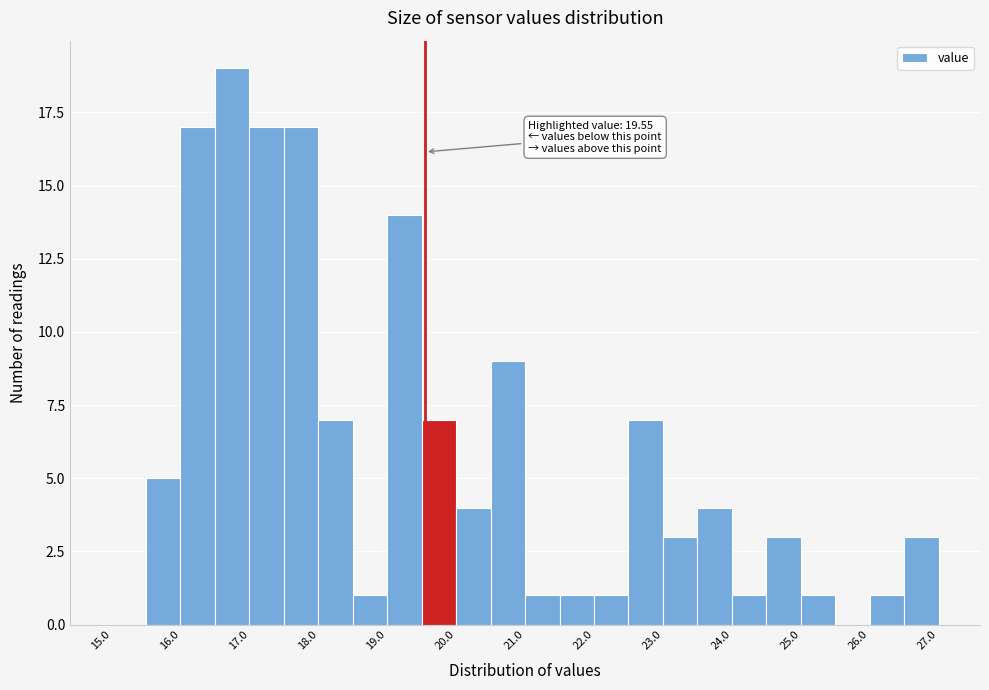

Which range on the x-axis has the tallest bar?

16.5 to 17.0